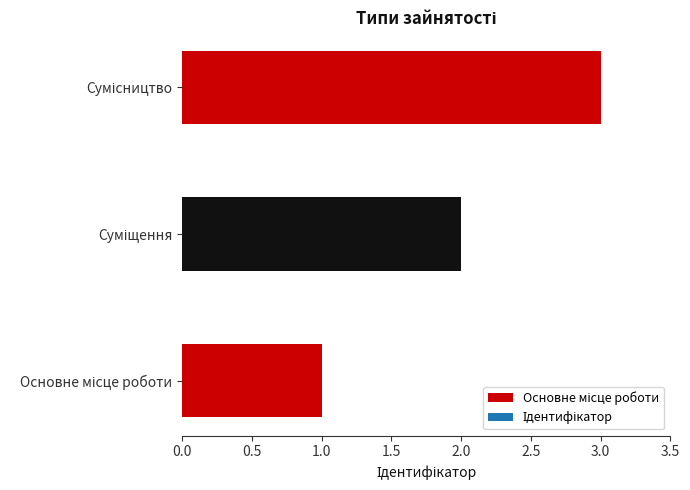

Which category has the highest value across all series?

Сумісництво